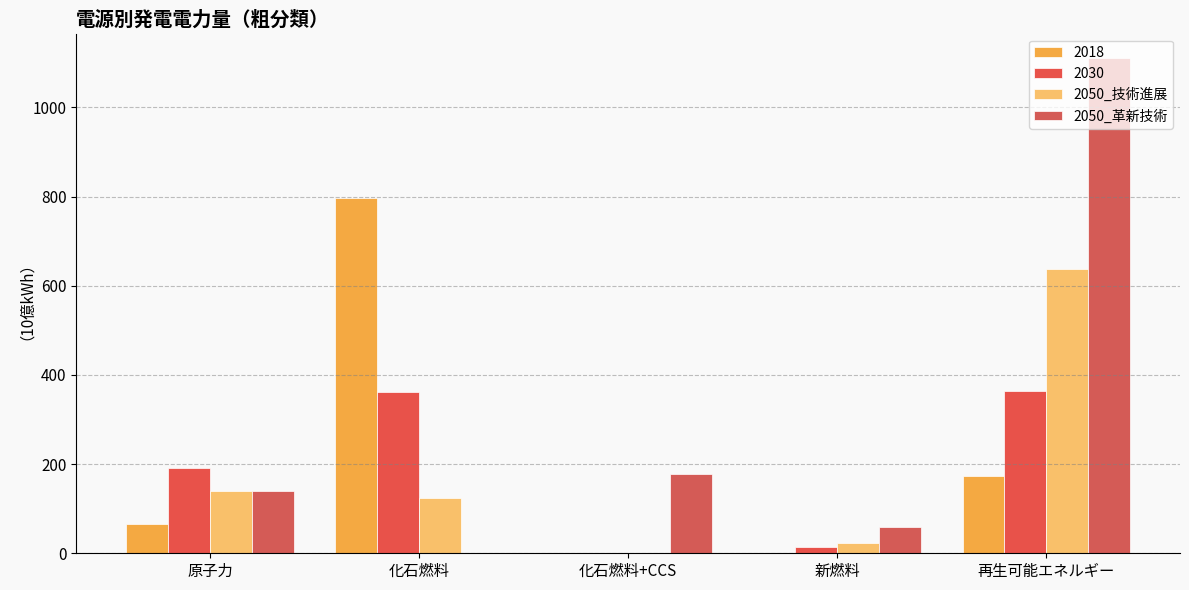

How many groups of bars are there?

5